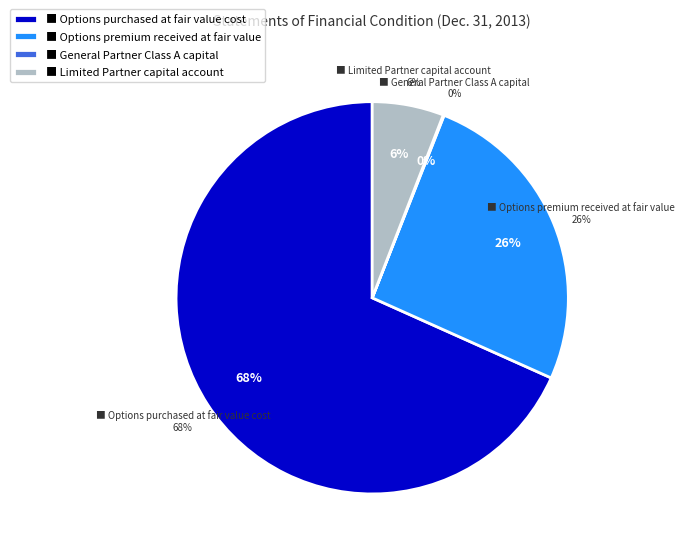

Is there a majority slice in this chart?

Yes